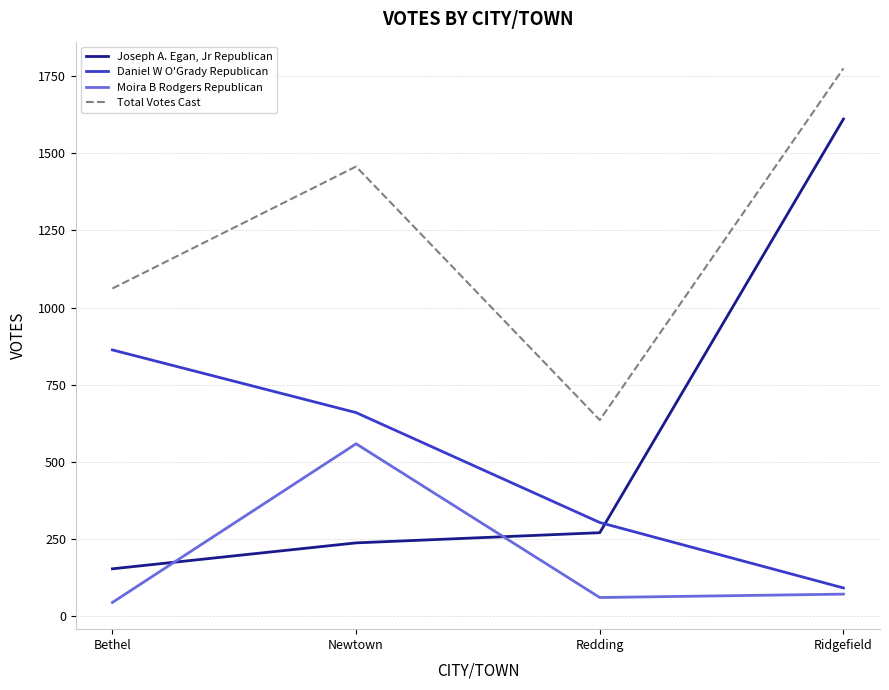

Count the Daniel W O'Grady Republican values in the range 304 to 863.

3